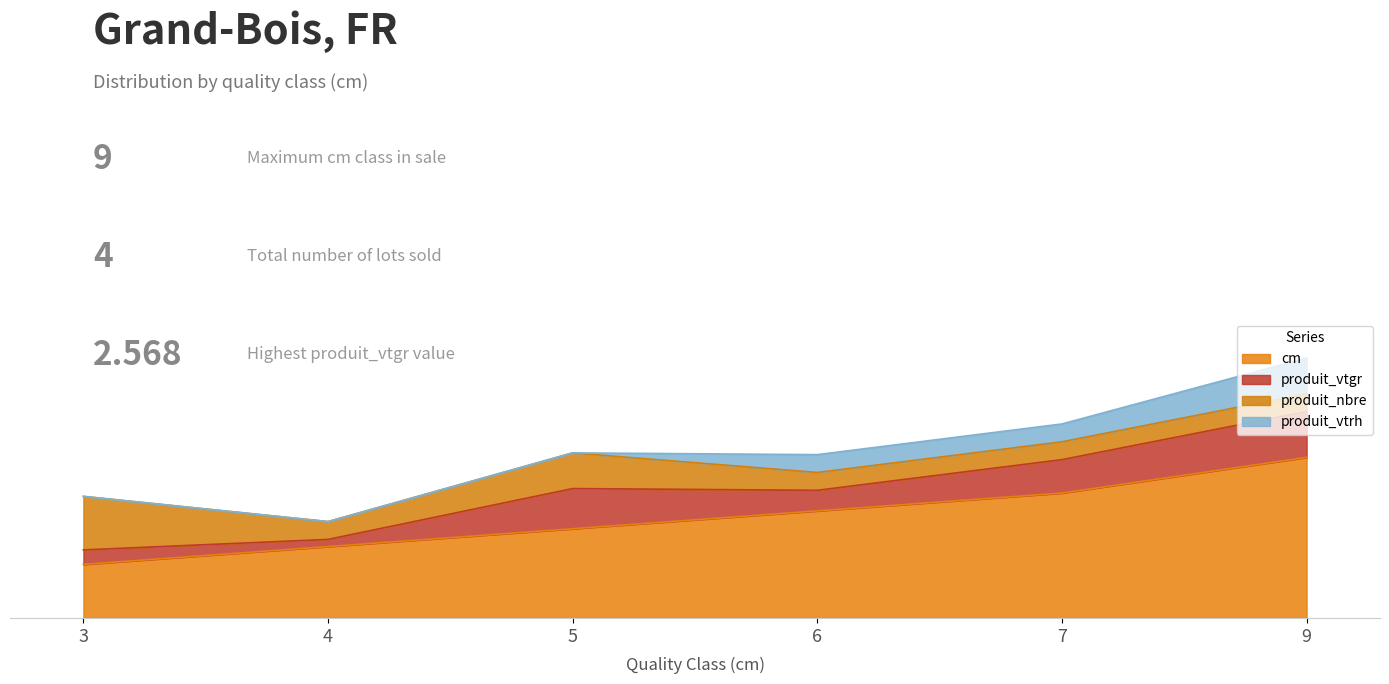

How many data points does each series have?

6